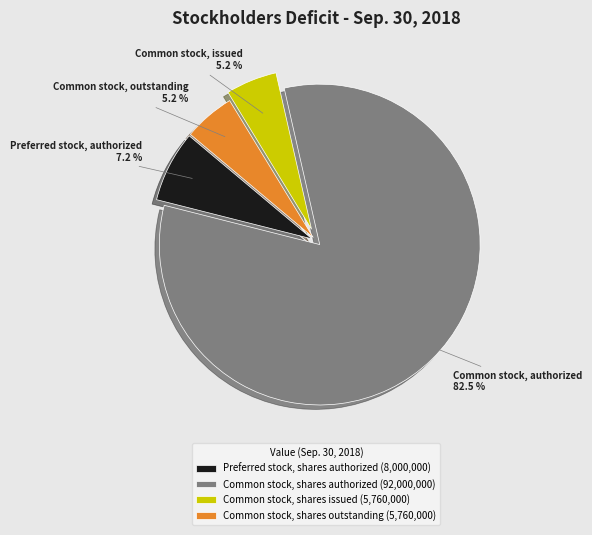

Which category accounts for the majority?

Common stock, shares authorized (92,000,000)